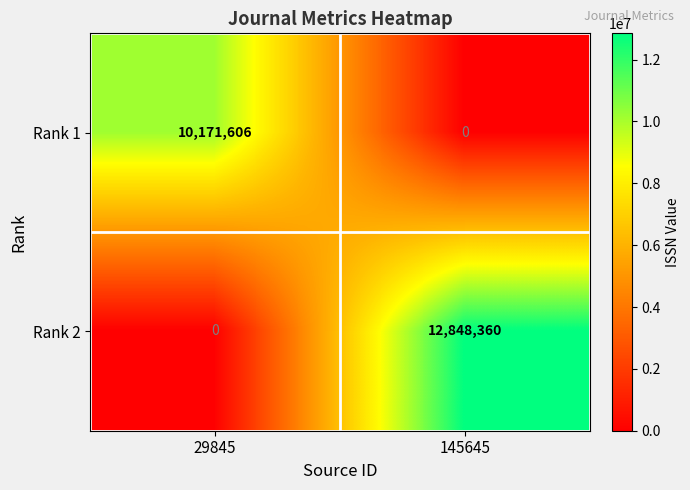

Reading left to right, transcribe all the data shown in this chart.

Rank 1: 29845=10171606	145645=0
Rank 2: 29845=0	145645=12848360